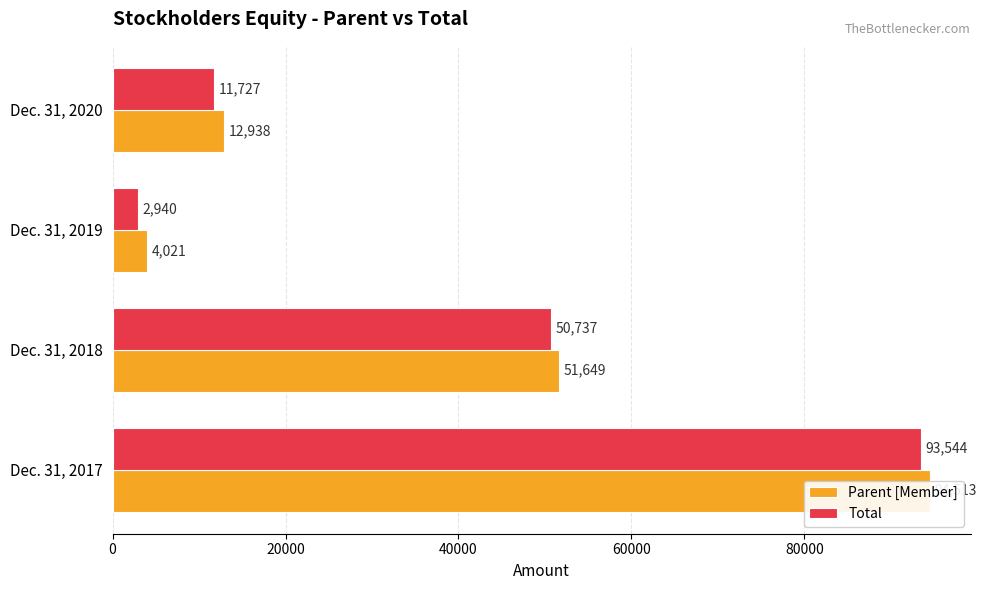

What is the difference between the highest and lowest values at Dec. 31, 2019?

1081